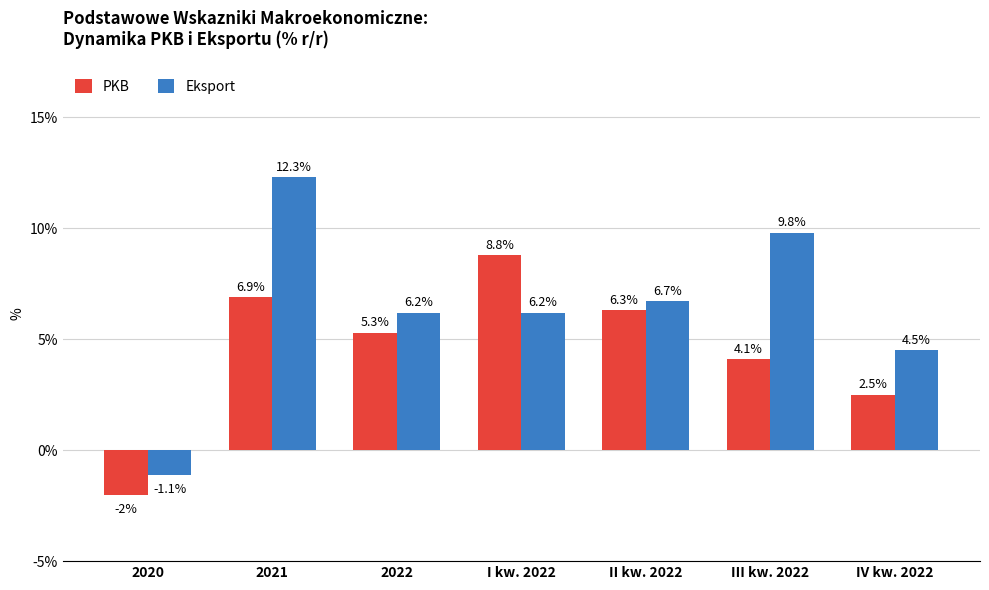

What is the average value of the PKB series?

4.6